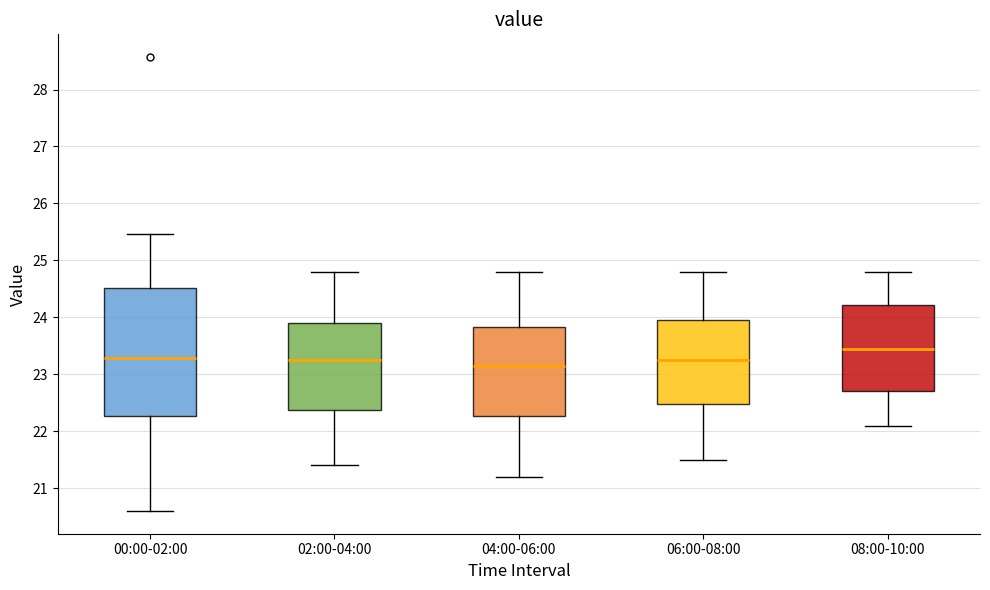

Which box has the lowest median line?

04:00-06:00